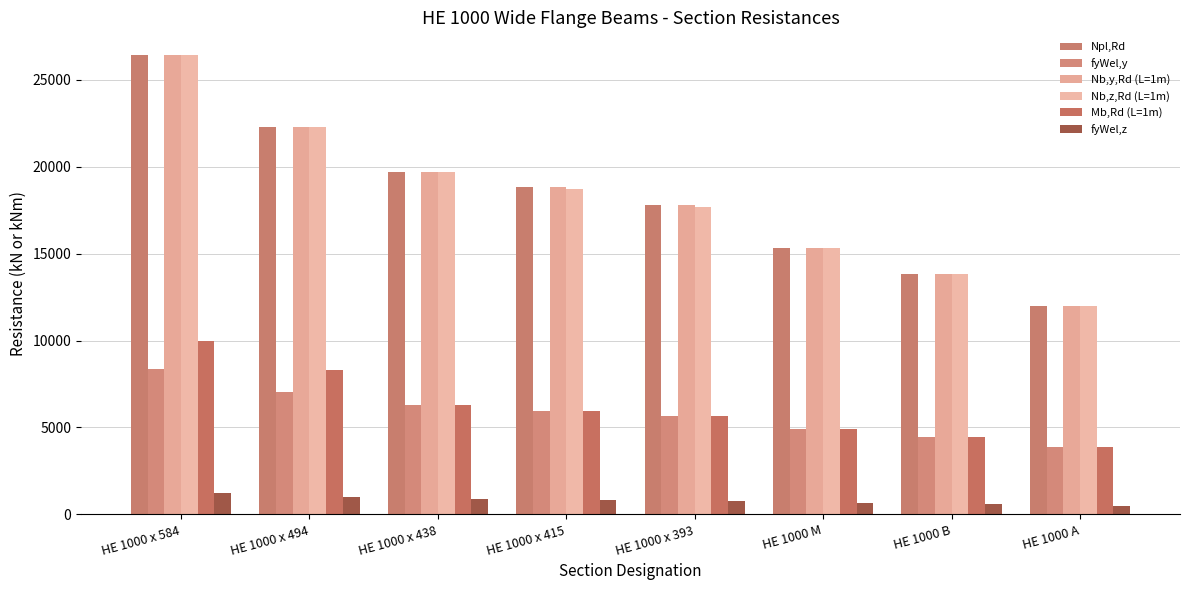

At HE 1000 x 415, list the series in order from largest to smallest.

Npl,Rd, Nb,y,Rd (L=1m), Nb,z,Rd (L=1m), fyWel,y, Mb,Rd (L=1m), fyWel,z